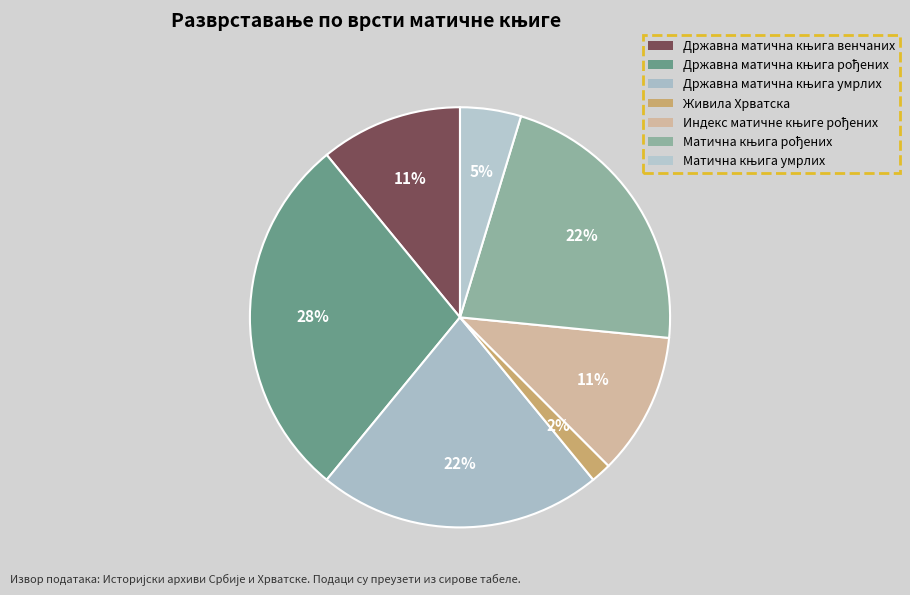

Which category has the biggest portion of the pie?

Државна матична књига рођених